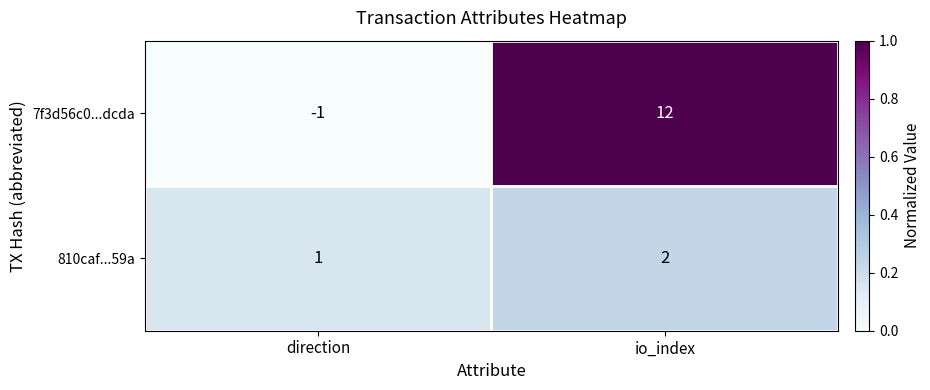

At how many categories does at least one series exceed 0?

2